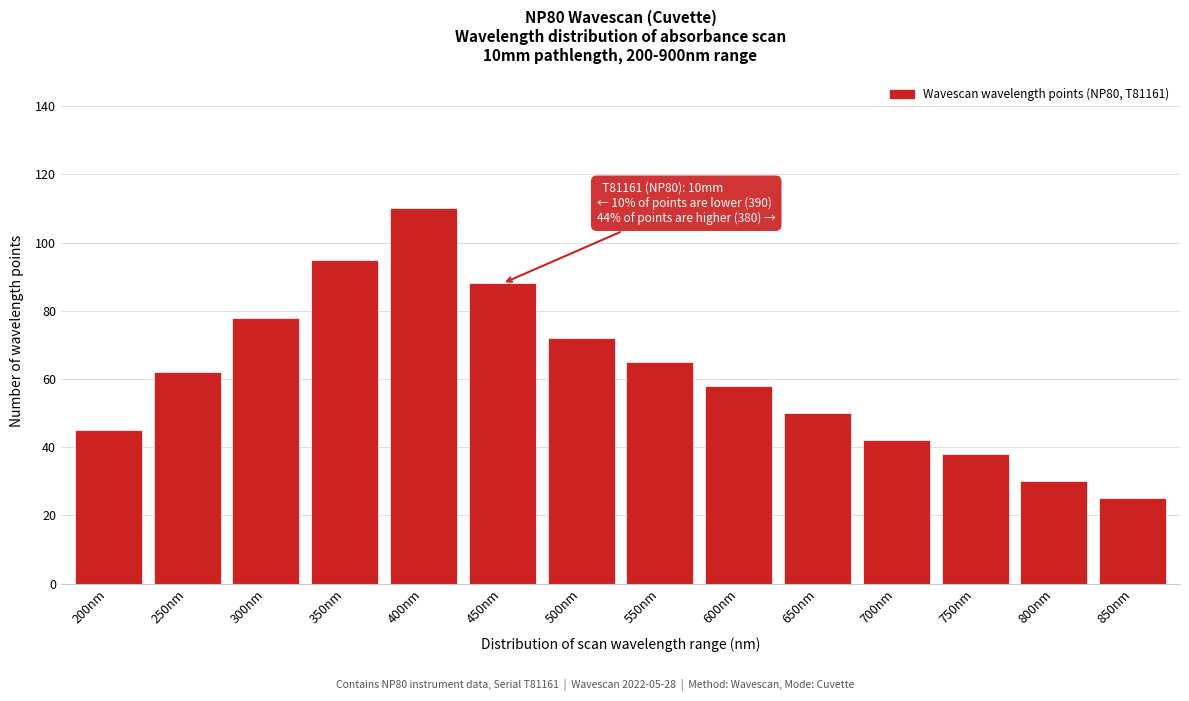

Reading left to right, list all the values displayed in this chart.

45	62	78	95	110	88	72	65	58	50	42	38	30	25